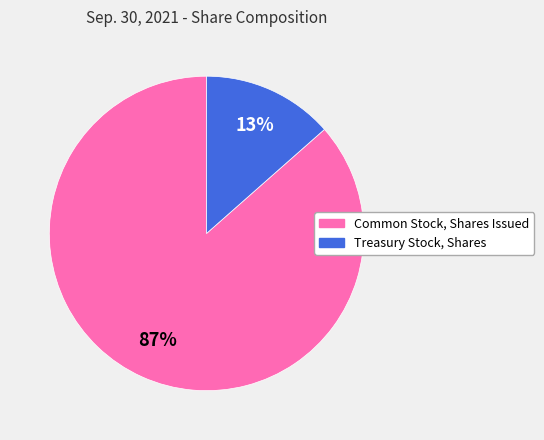

What percentage is the Treasury Stock, Shares slice, to the nearest percent?

13%